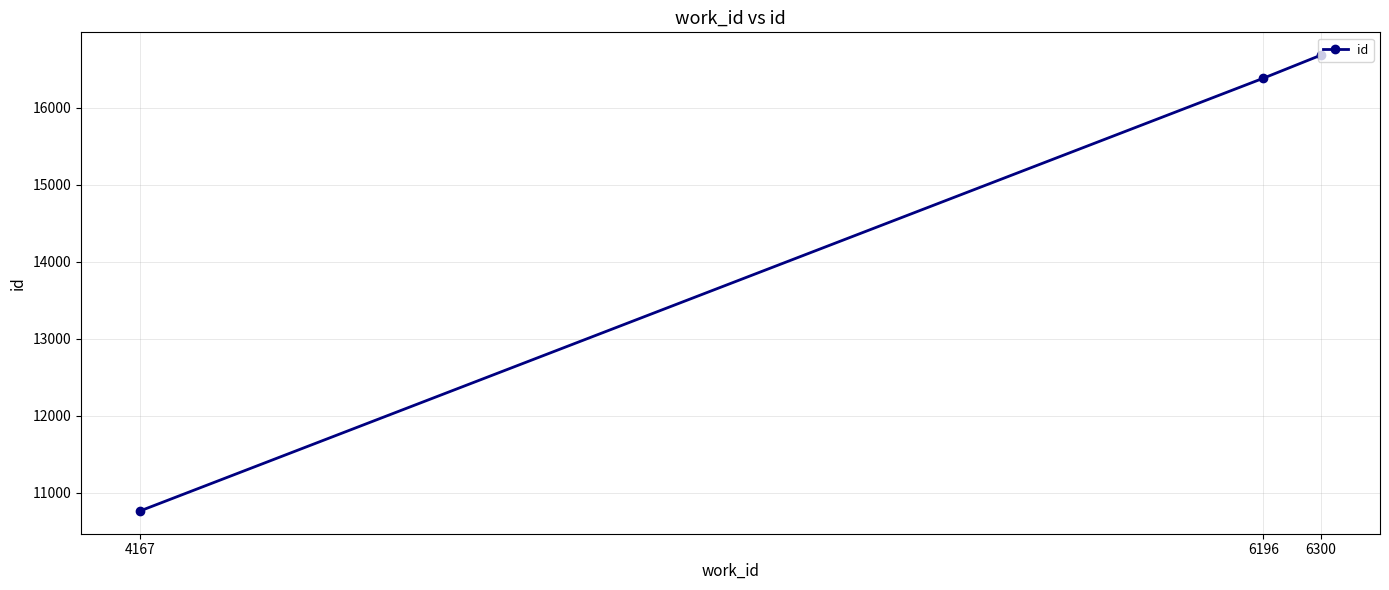

Does the chart have visible grid lines?

Yes